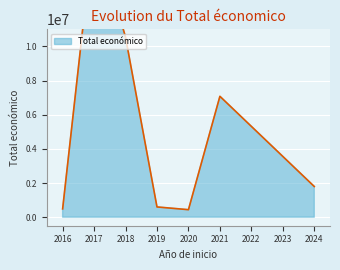

At which category does the data reach its first local peak?

2018